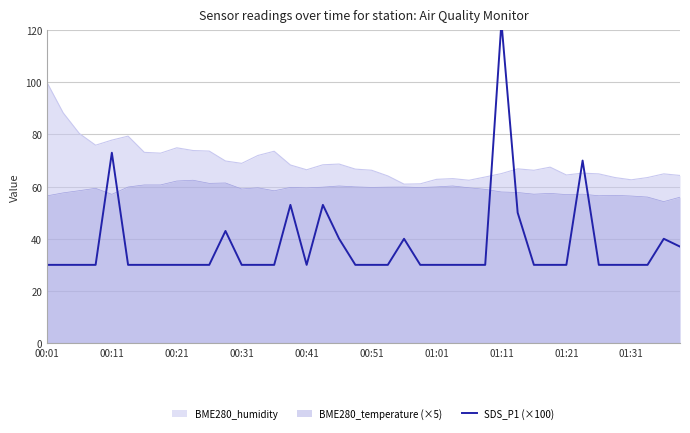

What value does the data have at 17, to the nearest 5?

55